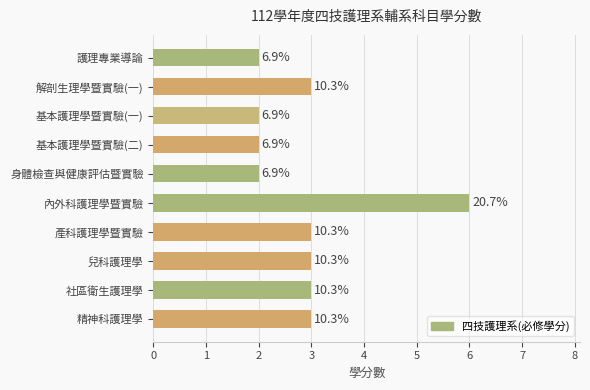

How many bars are there in total?

10